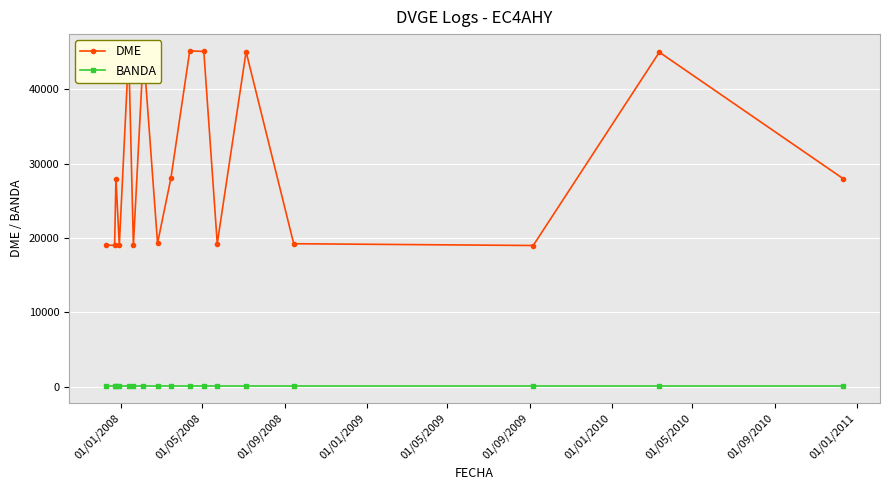

Which series has the widest spread of values?

DME